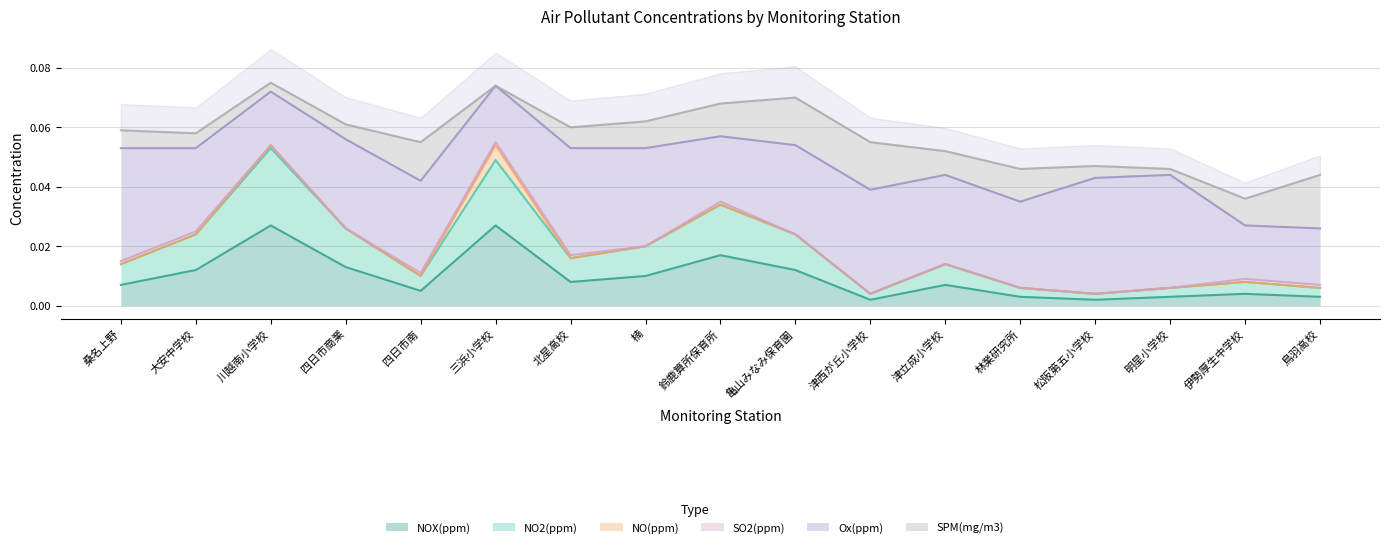

Is it true that NO(ppm) equals 0.0 at 桑名上野?

True